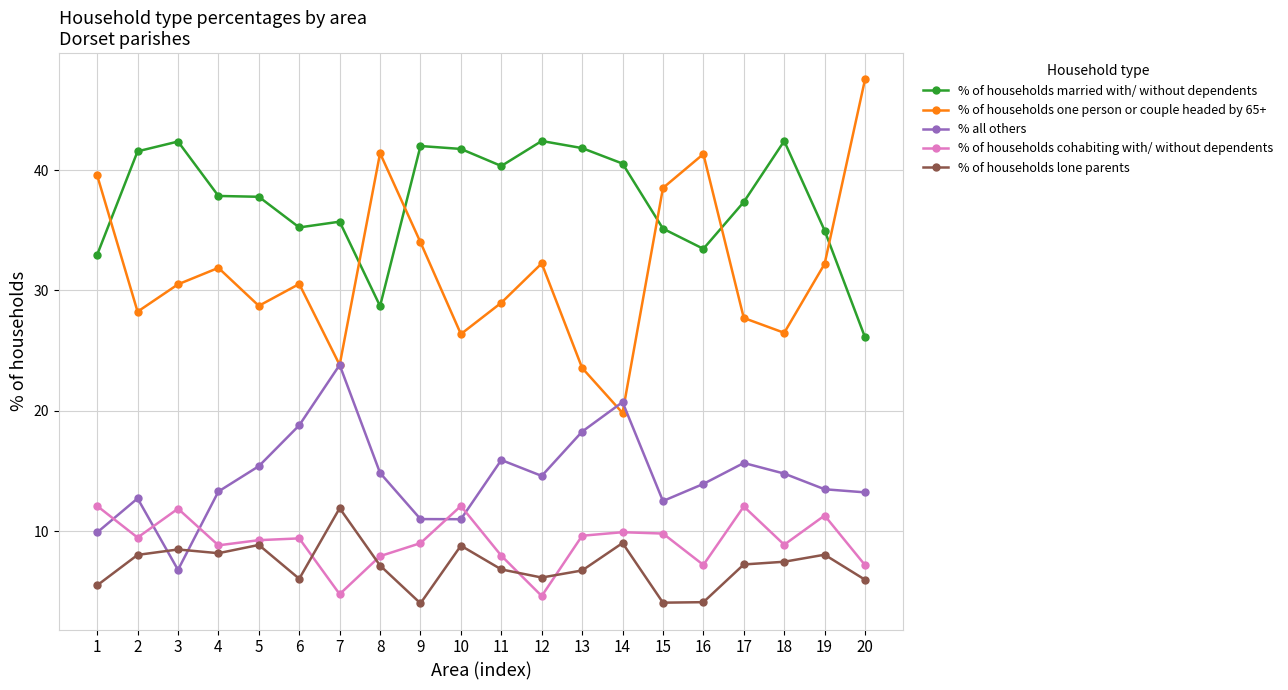

Which series changed the most between 8 and 13?

% of households one person or couple headed by 65+